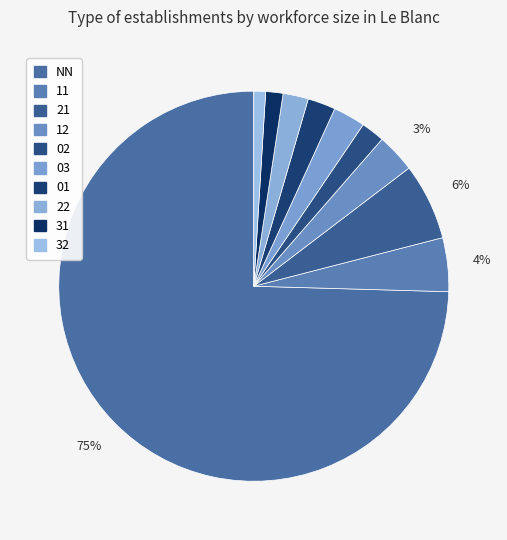

To the nearest percent, what is the combined percentage of 02 and 21?

8%